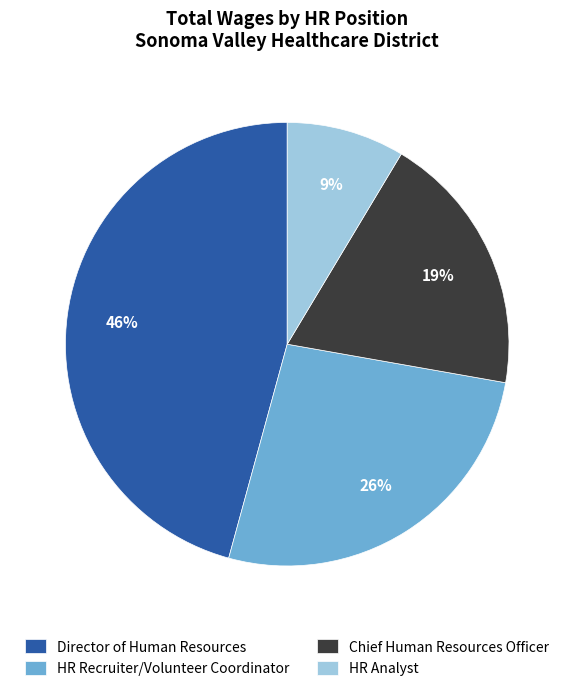

Which slice is the smallest?

HR Analyst